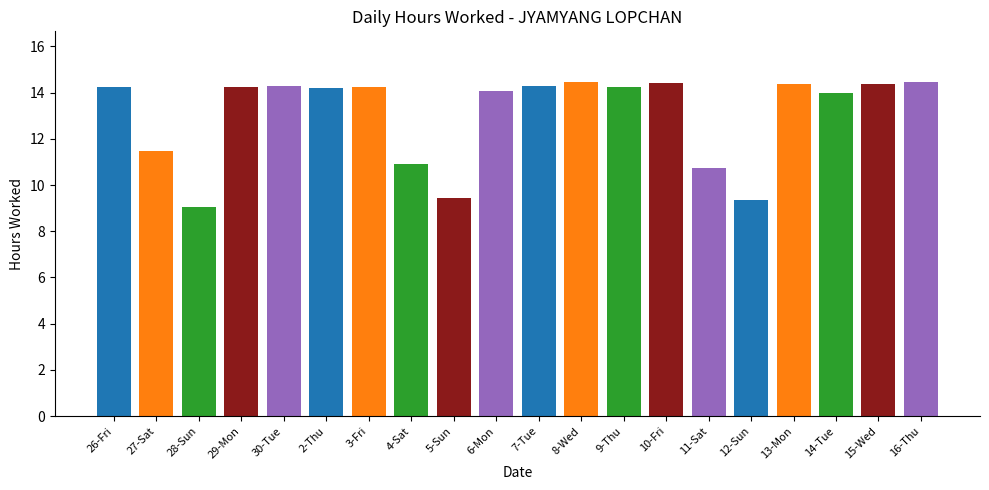

The chart shows a value of 22.2 at 29-Mon. True or false?

False